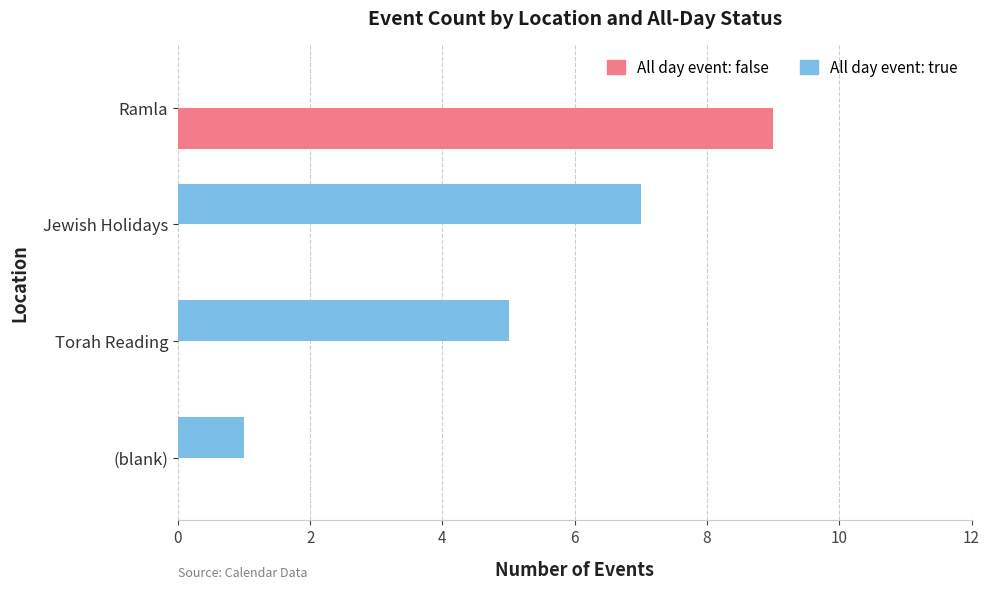

Is it true that All day event: false equals 9 at Ramla?

True